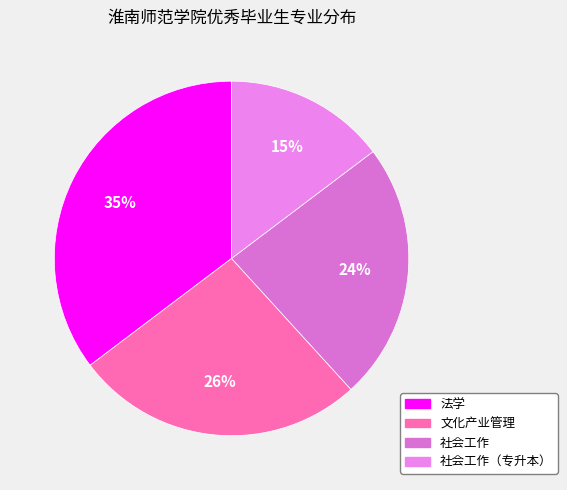

Between 社会工作 and 法学, which is larger?

法学